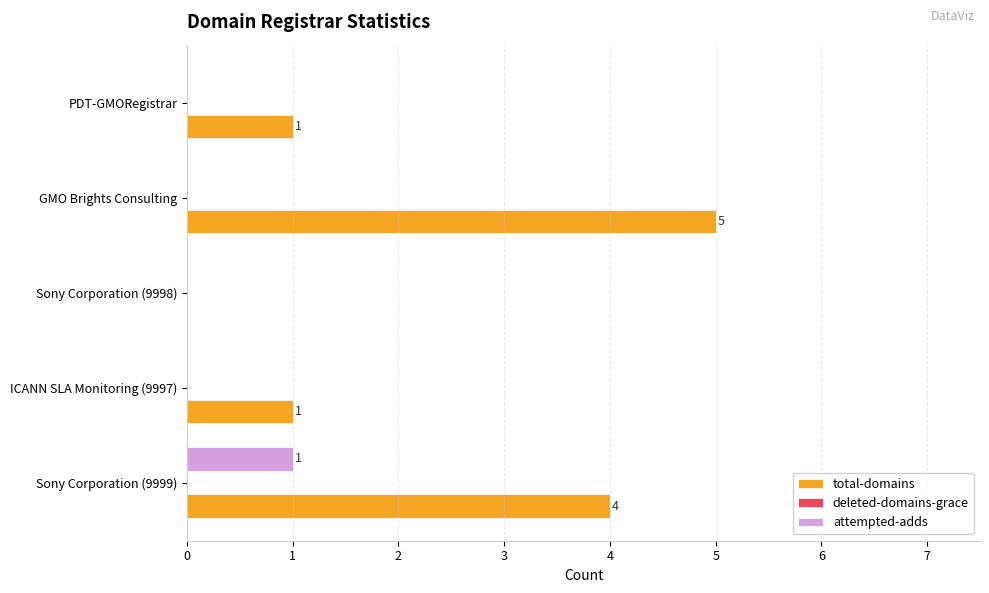

Which series has the largest total across all categories?

total-domains